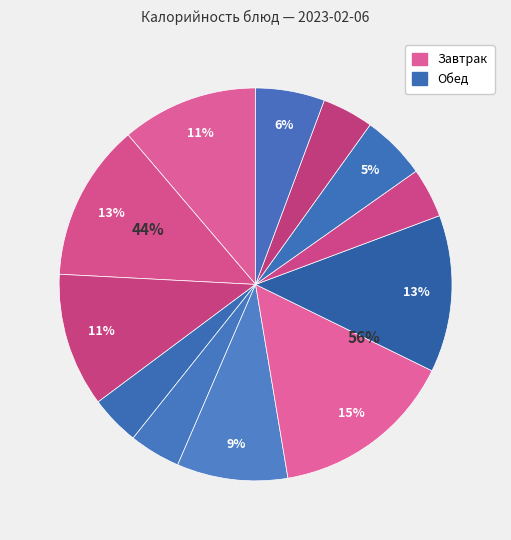

To the nearest percent, what is the combined percentage of мармелад (Завтрак) and макароны с салат. из капусты?

17%